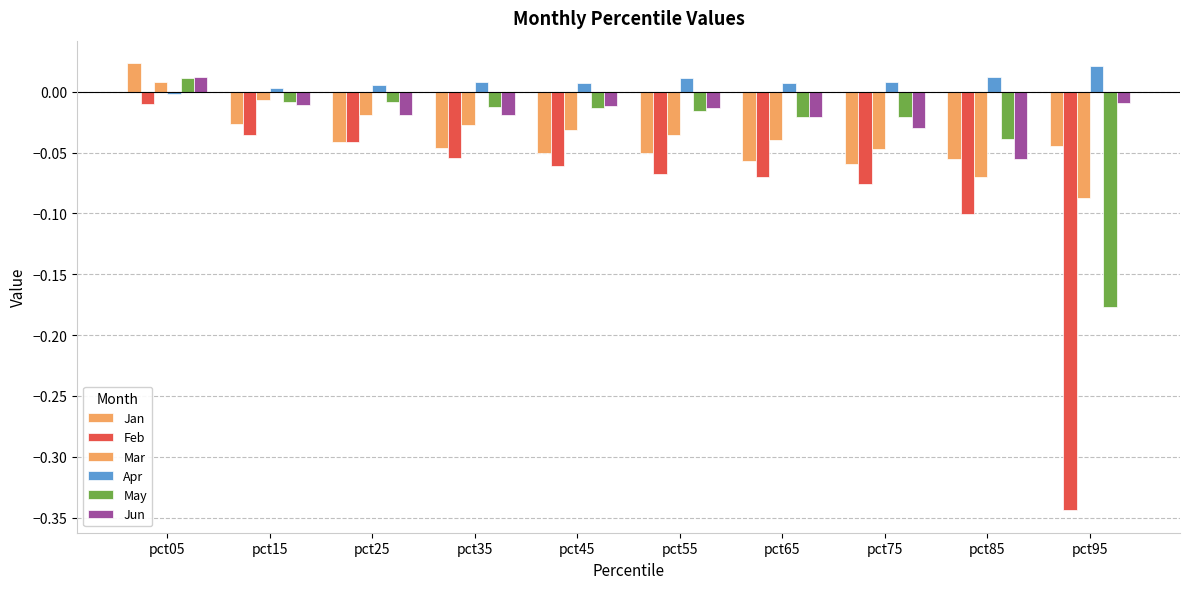

Which category has the highest value in the May series?

pct05